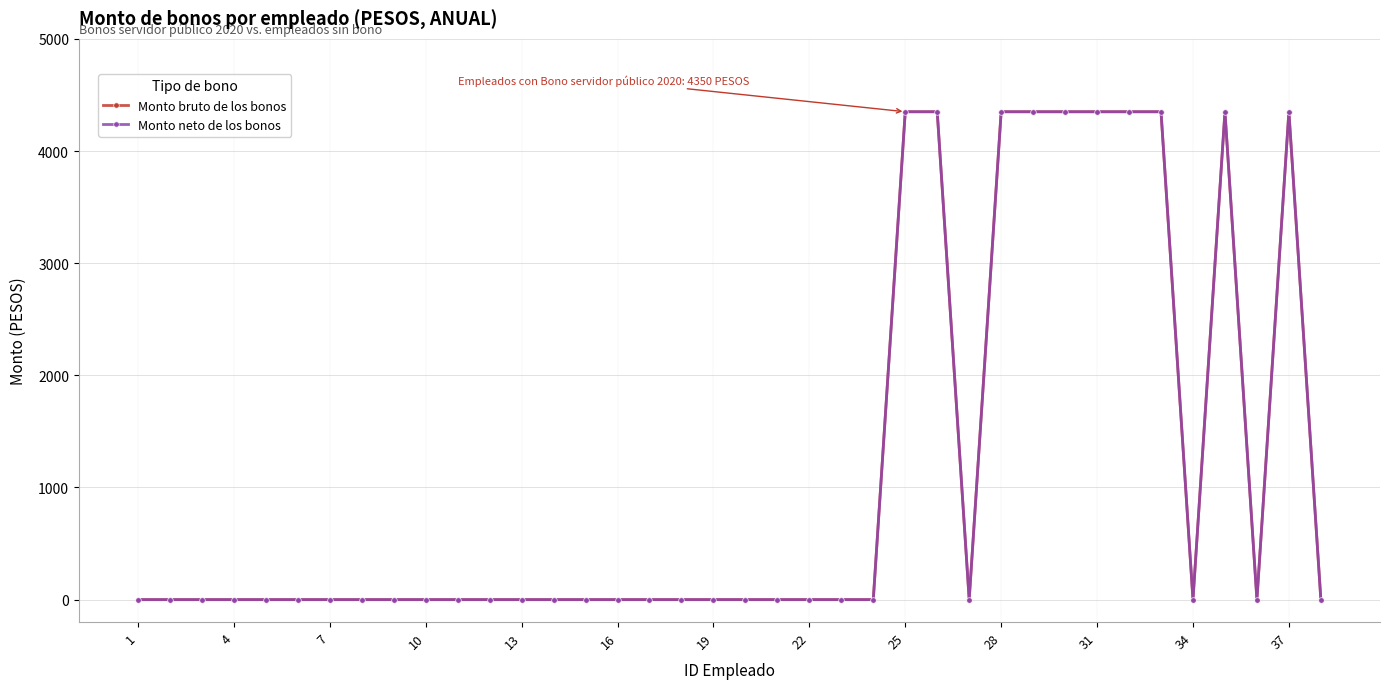

How many interior local valleys does the Monto bruto de los bonos series have?

3